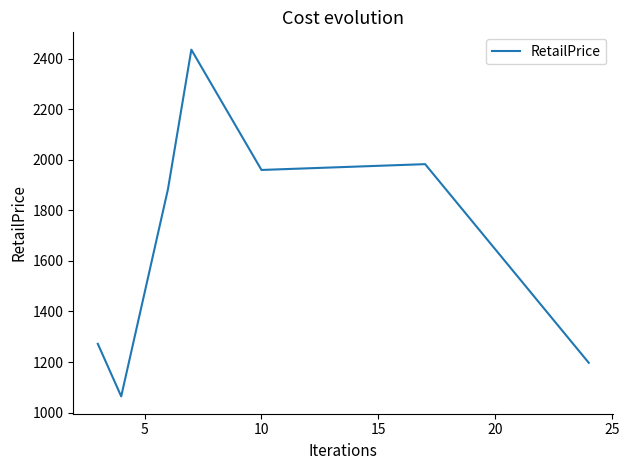

Reading left to right, what are all the values shown in this chart?

1271.9	1064.0	1884.0	2436.0	1960.0	1983.0	1196.9